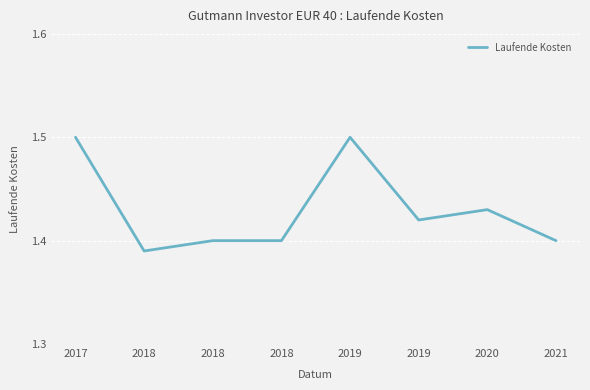

The value at 2018 is 0.8. True or false?

False